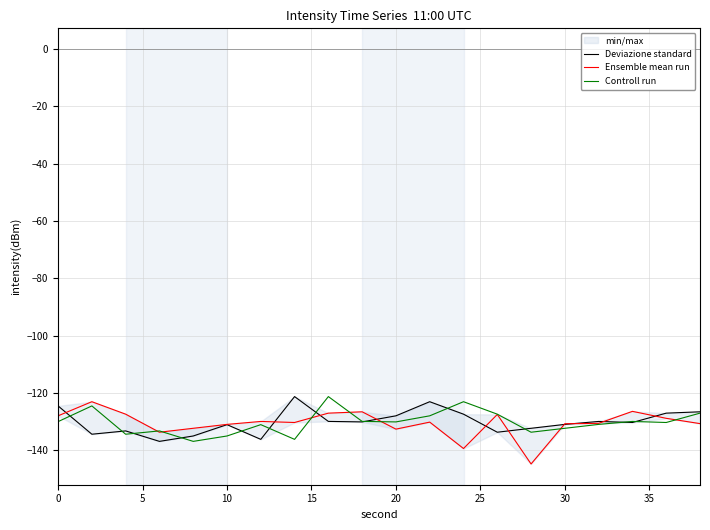

How many data points in Deviazione standard are above -130?

8